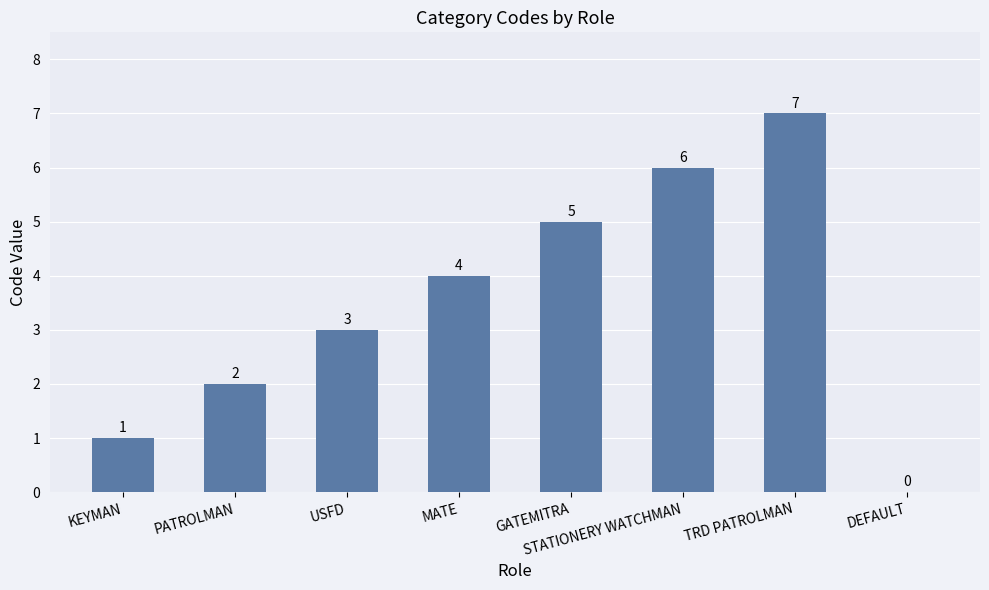

The chart shows a value of 8 at GATEMITRA. True or false?

False